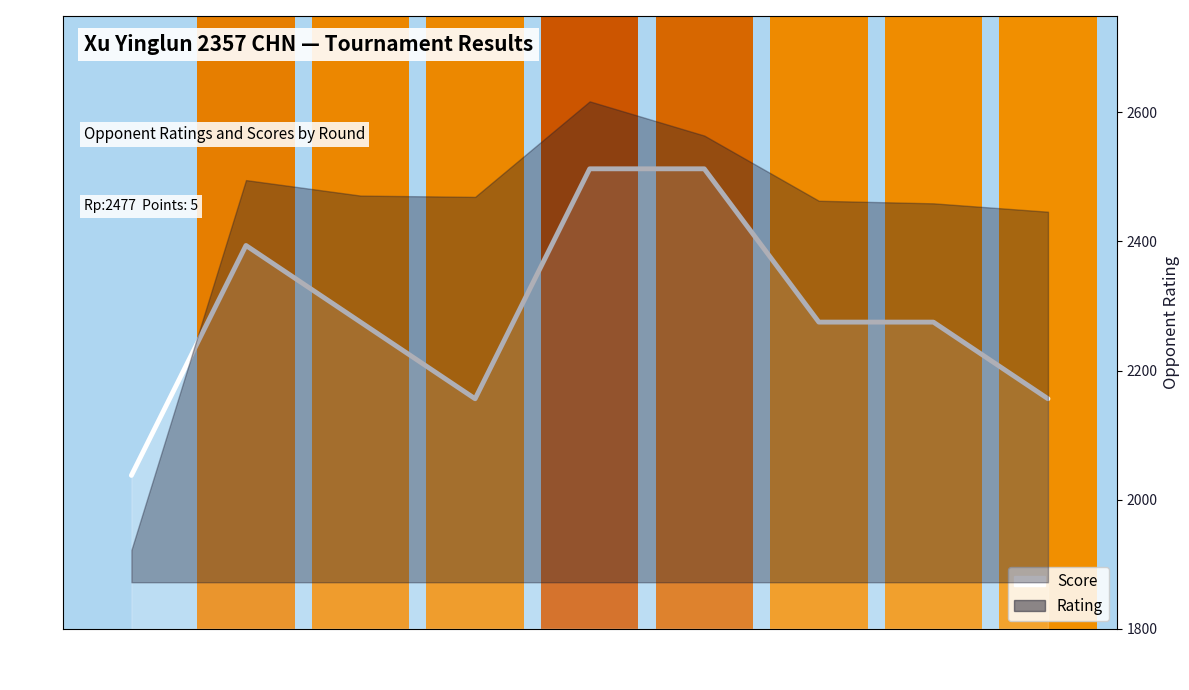

Is it true that the value at 7 is 5.5?

True